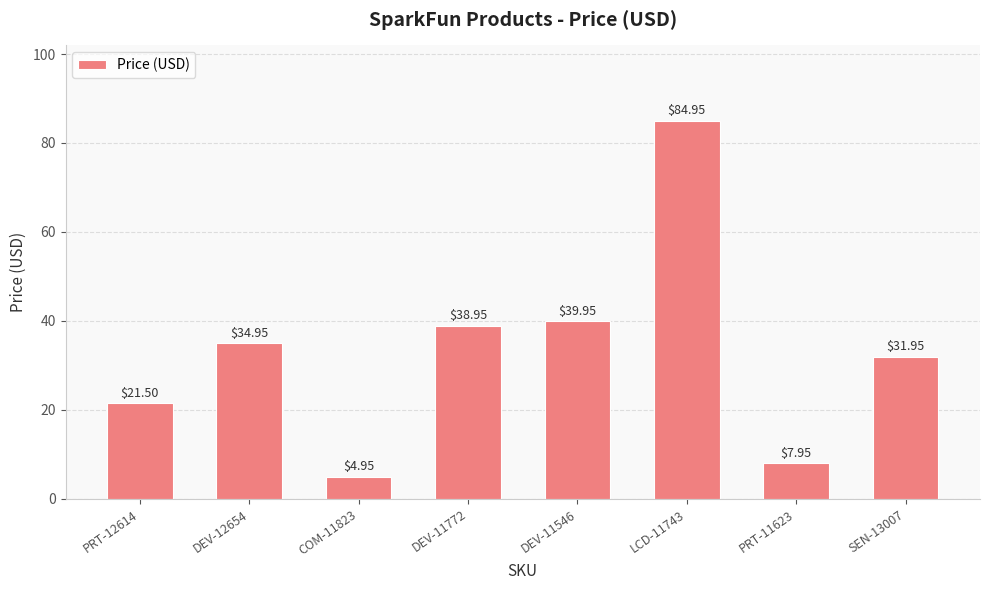

What is the greatest value displayed?

85.0